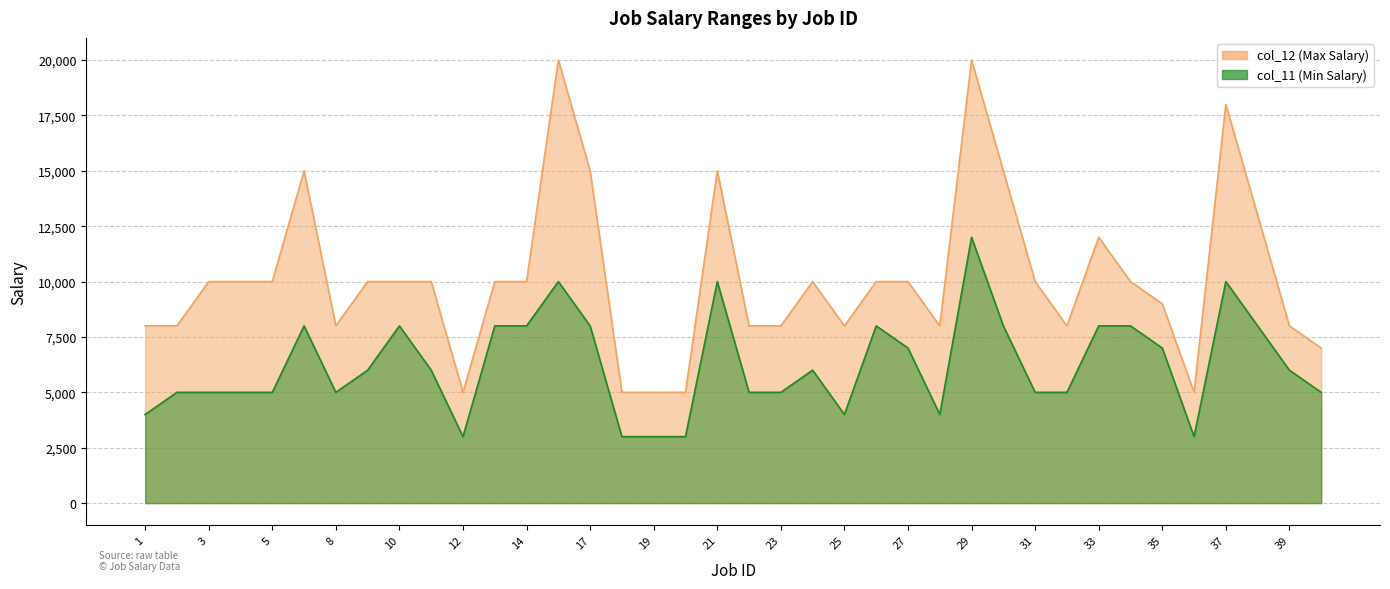

Does the chart display data point markers on the line(s)?

No